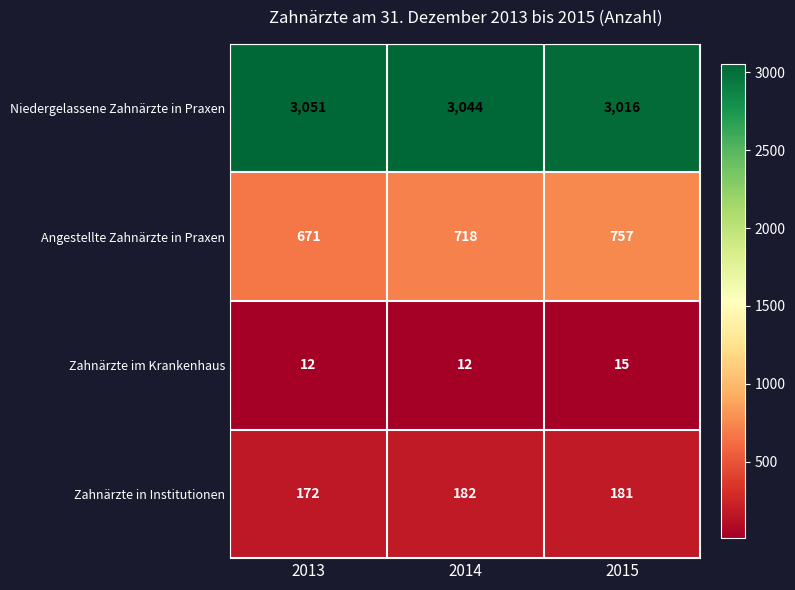

Which series has the largest total across all categories?

Niedergelassene Zahnärzte in Praxen